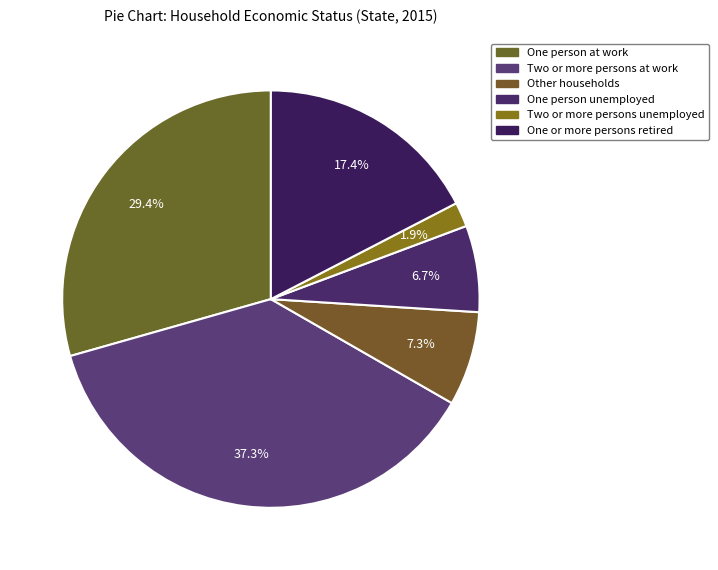

How many segments does this pie chart have?

6